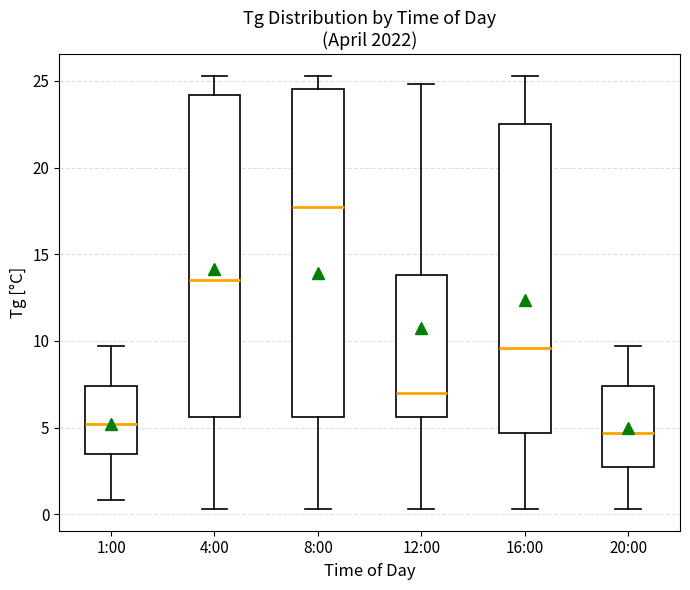

Which box's median line is the lowest?

20:00